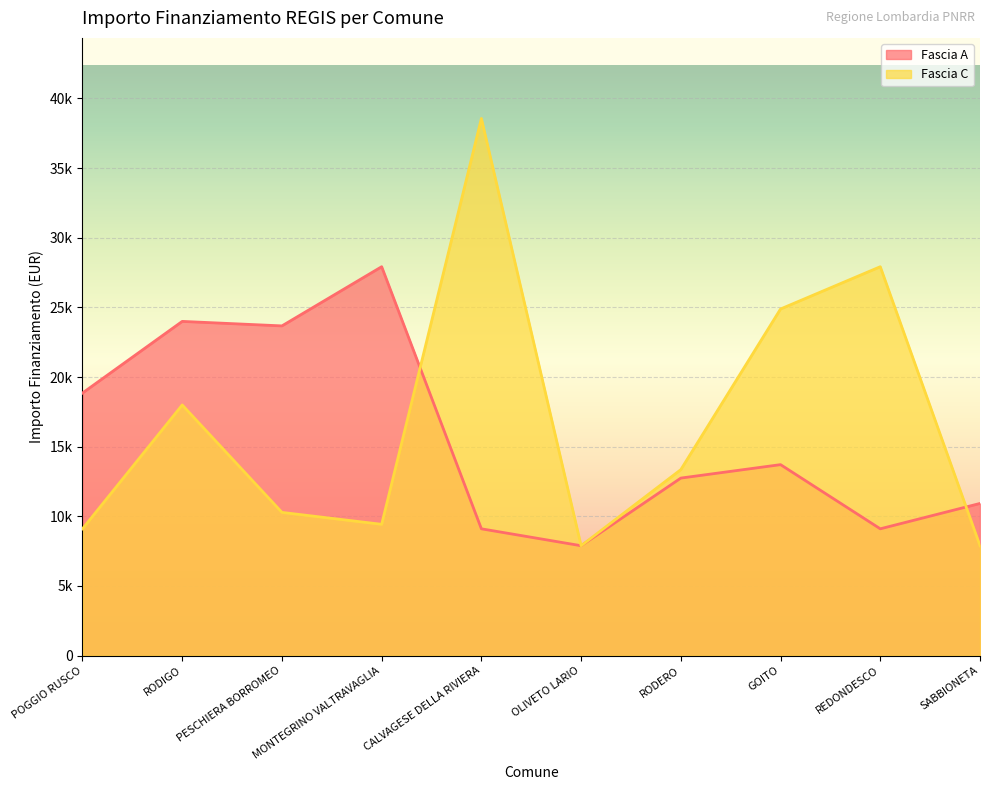

At how many categories does at least one series exceed 15276?

7